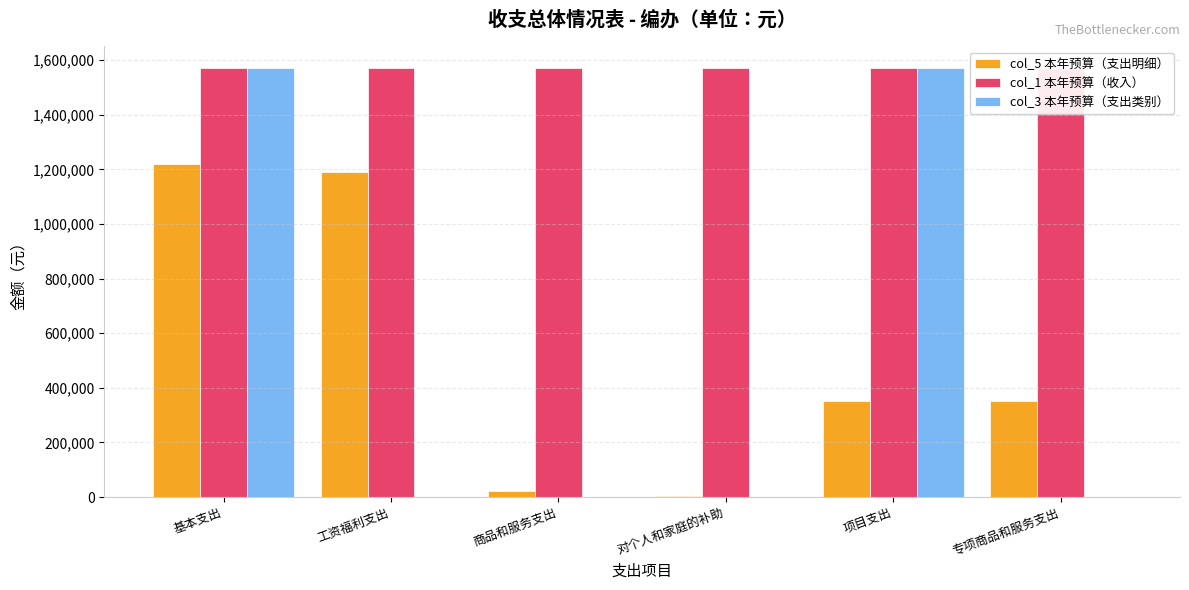

Between 工资福利支出 and 对个人和家庭的补助, which is larger?

工资福利支出